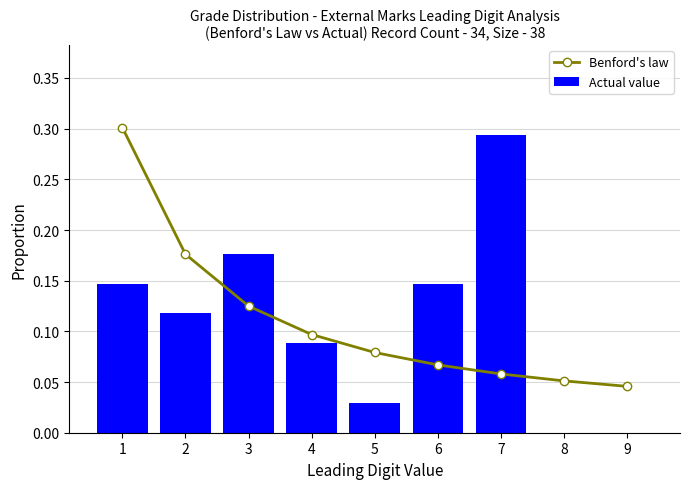

List the series in order of their peak value, highest first.

Benford's law, Actual value